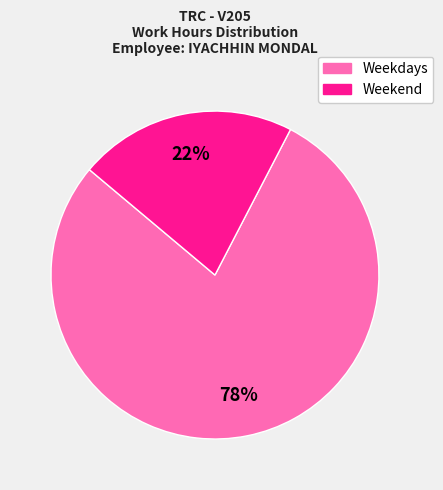

To the nearest percent, what is the average slice percentage?

50%